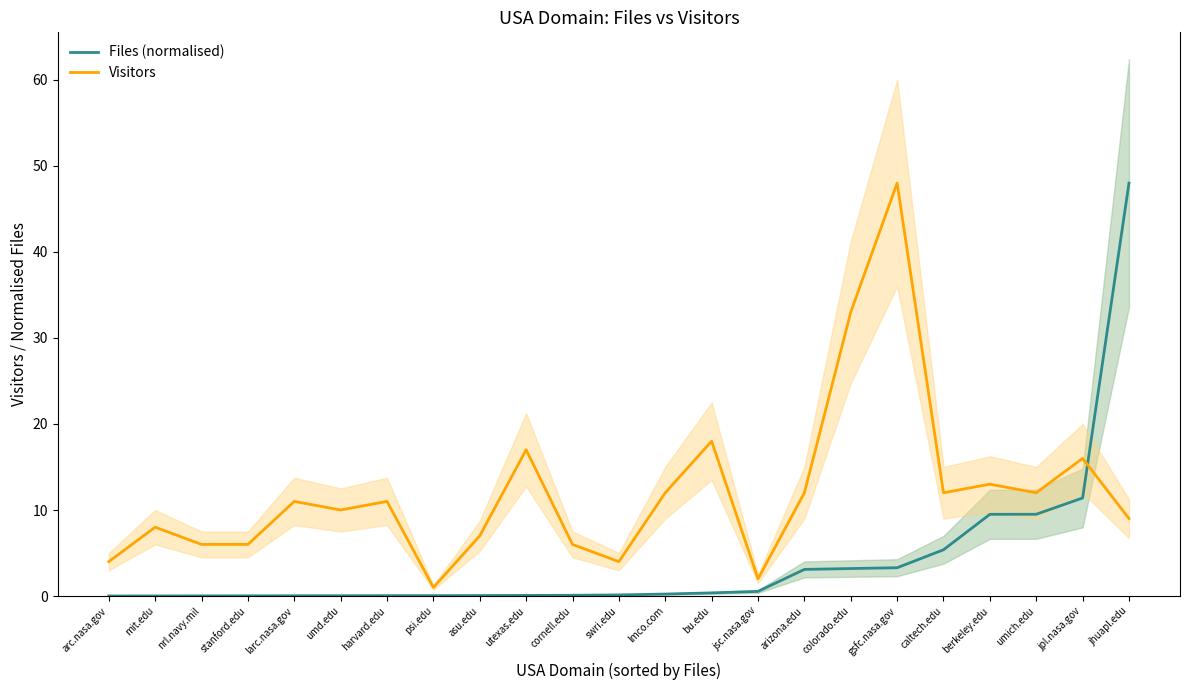

Reading right to left, what are all the values shown in this chart?

Files (normalised): 48.0	11.4	9.5	9.5	5.4	3.3	3.2	3.1	0.5	0.4	0.2	0.1	0.1	0.1	0.1	0.0	0.0	0.0	0.0	0.0	0.0	0.0	0.0
Visitors: 9.0	16.0	12.0	13.0	12.0	48.0	33.0	12.0	2.0	18.0	12.0	4.0	6.0	17.0	7.0	1.0	11.0	10.0	11.0	6.0	6.0	8.0	4.0